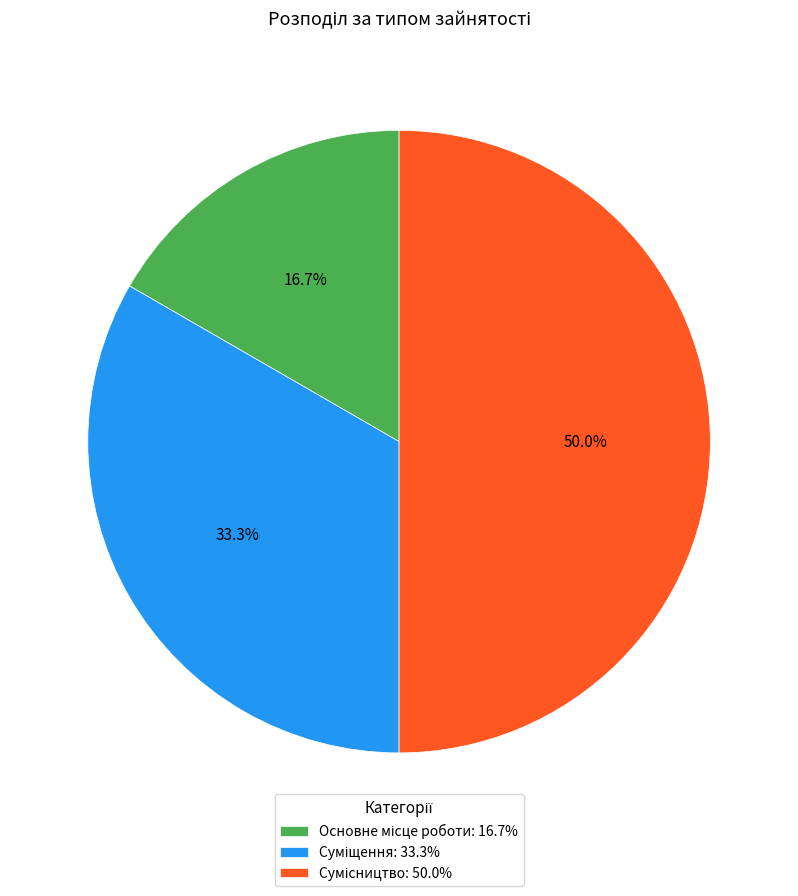

To the nearest percent, what is the difference between the largest and smallest slice percentages?

33%